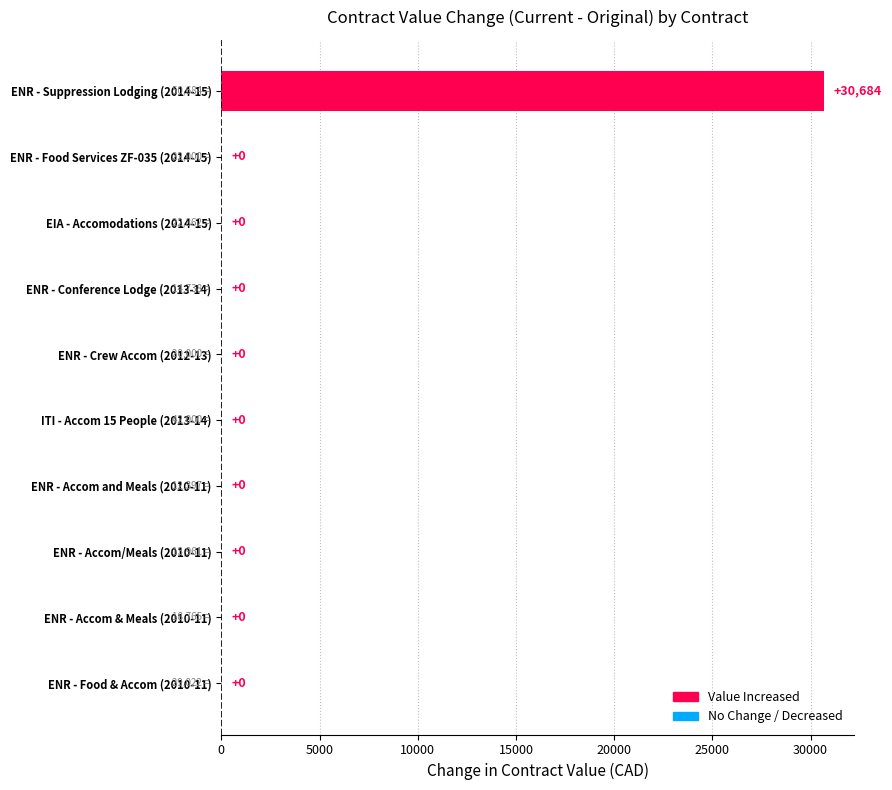

Which has a higher value, EIA - Accomodations (2014-15) or ENR - Suppression Lodging (2014-15)?

ENR - Suppression Lodging (2014-15)